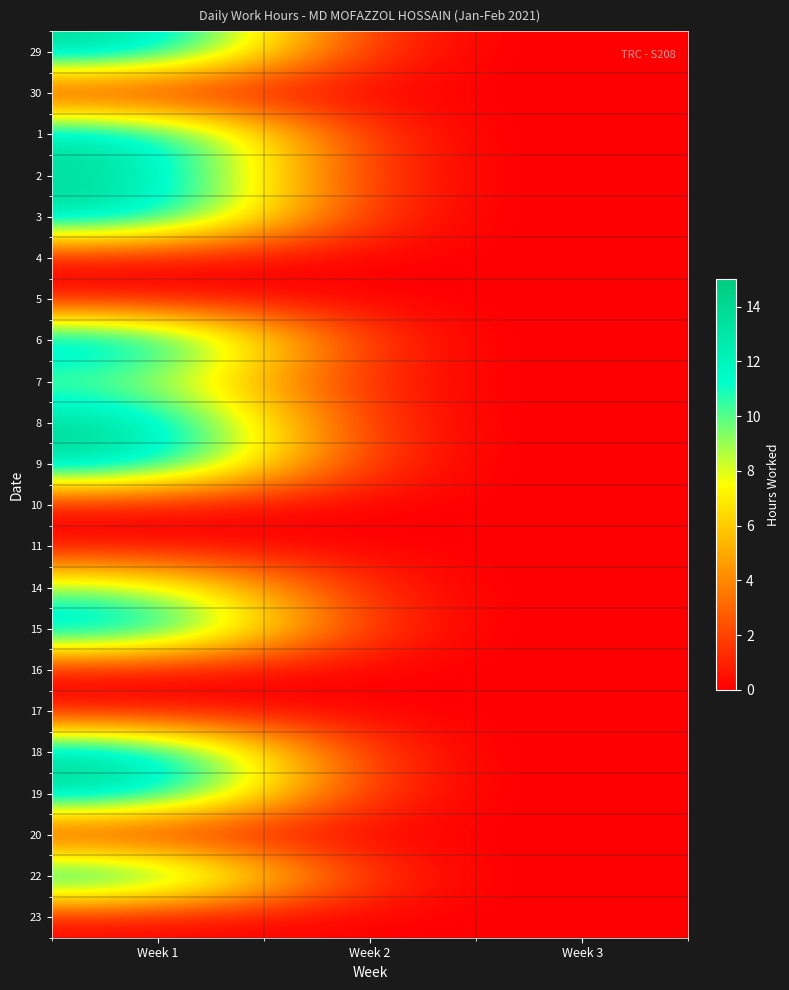

What is the spread (max minus min) of values at Week 1?

14.3